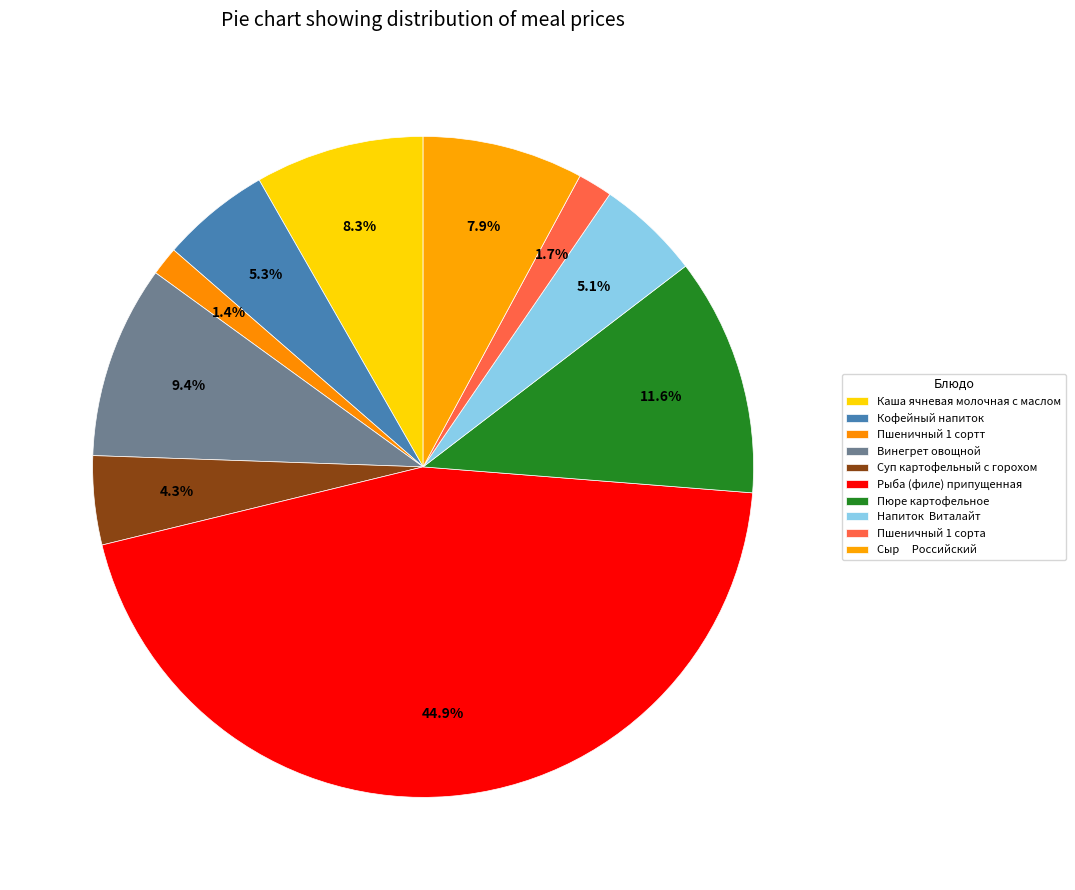

How many slices are in this pie chart?

10